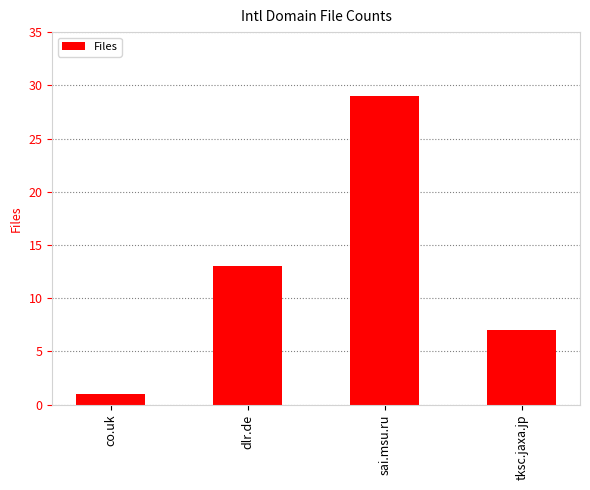

What is the difference between the values at dlr.de and sai.msu.ru?

16